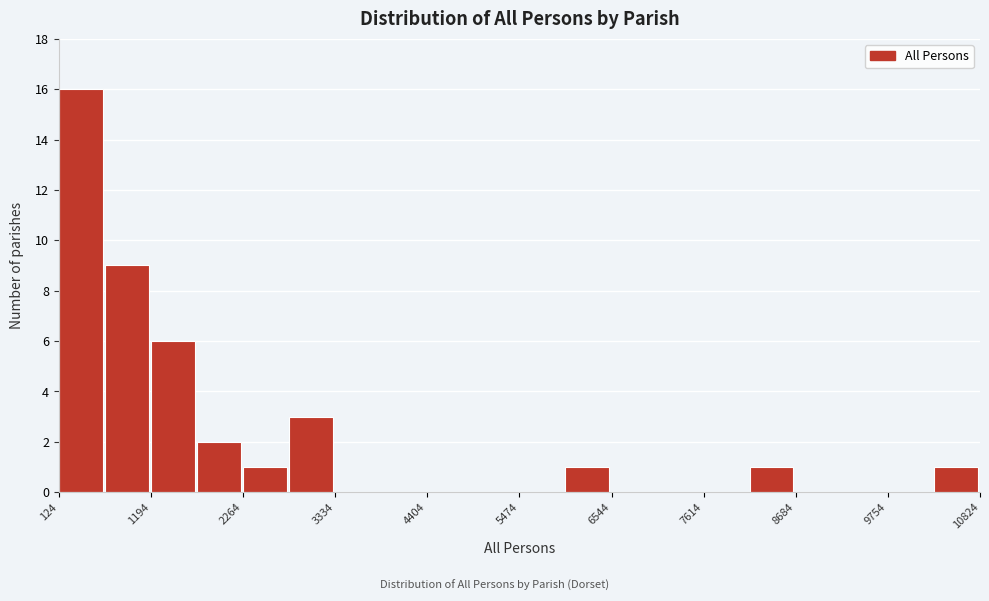

Around what value on the x-axis is the tallest bar? Give the approximate position of its centre, as read against the axis.

400